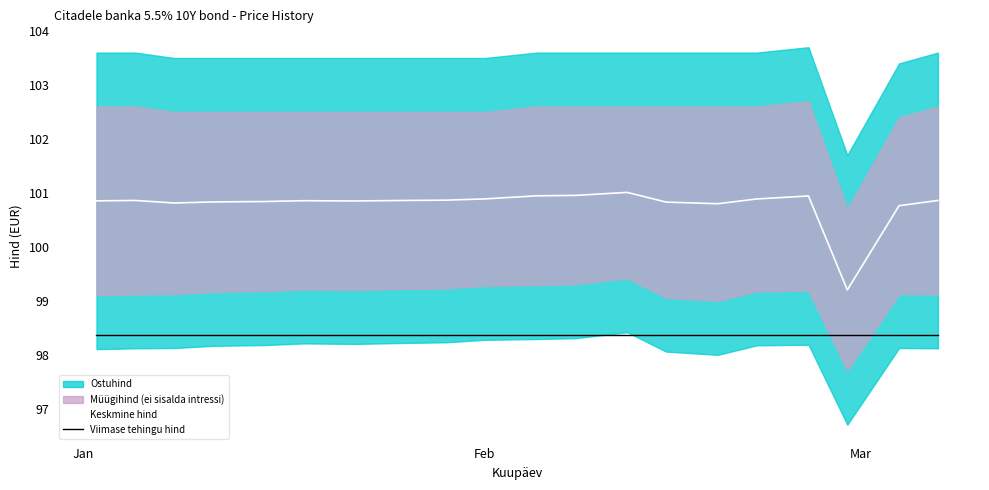

True or false: Keskmine hind and Viimase tehingu hind intersect in this chart.

False